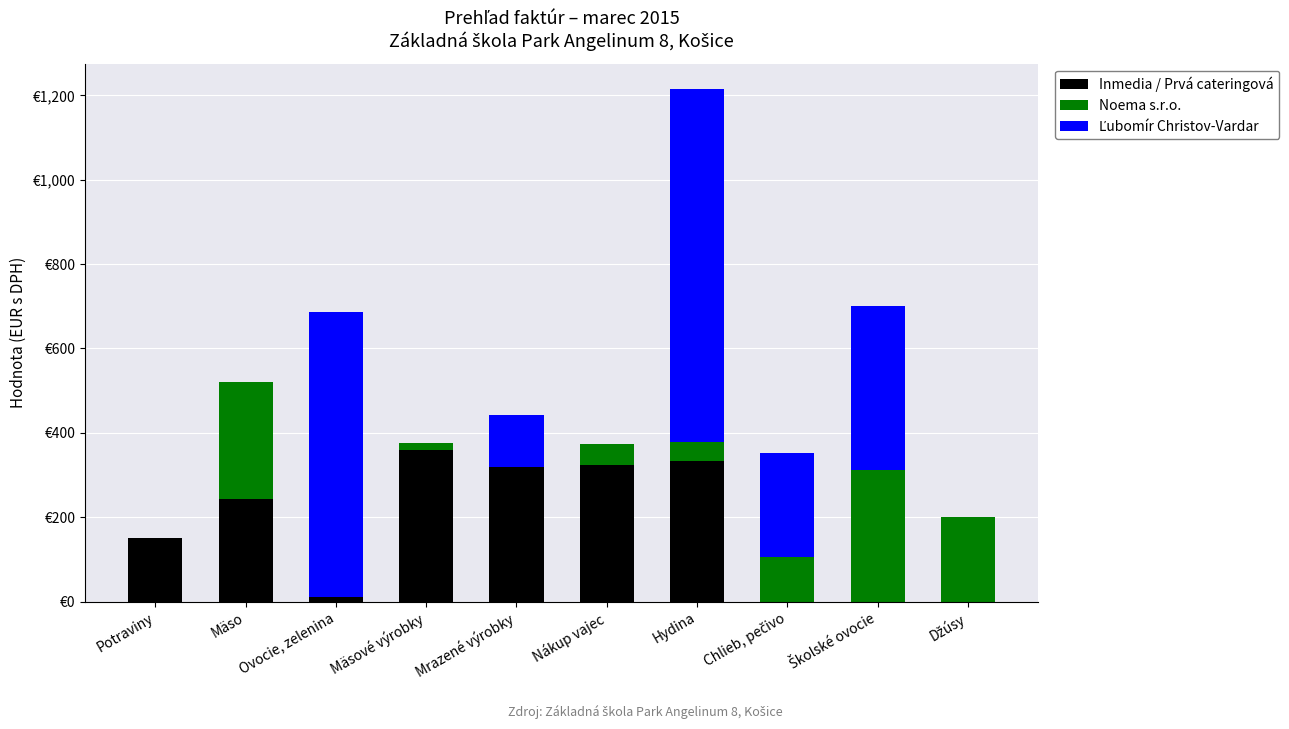

What is the total value across all series at Mrazené výrobky?

442.4